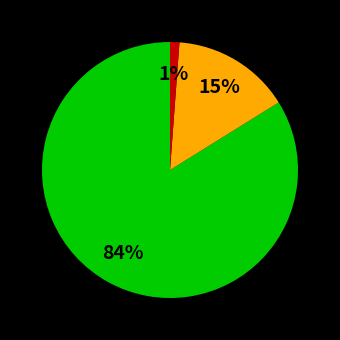

Does any single category account for the majority?

Yes